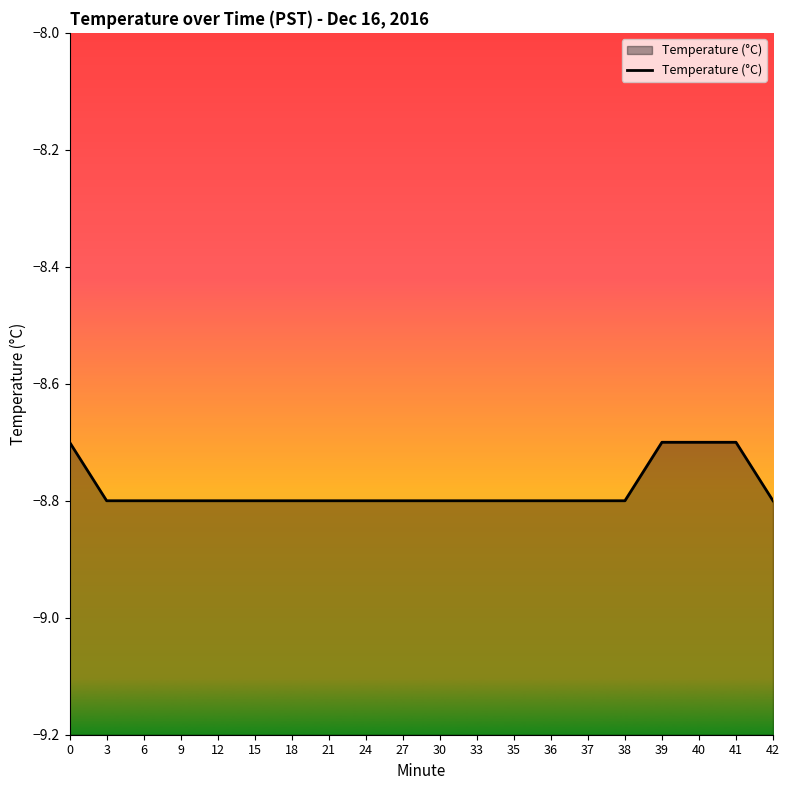

Between 33 and 37, which is larger?

33